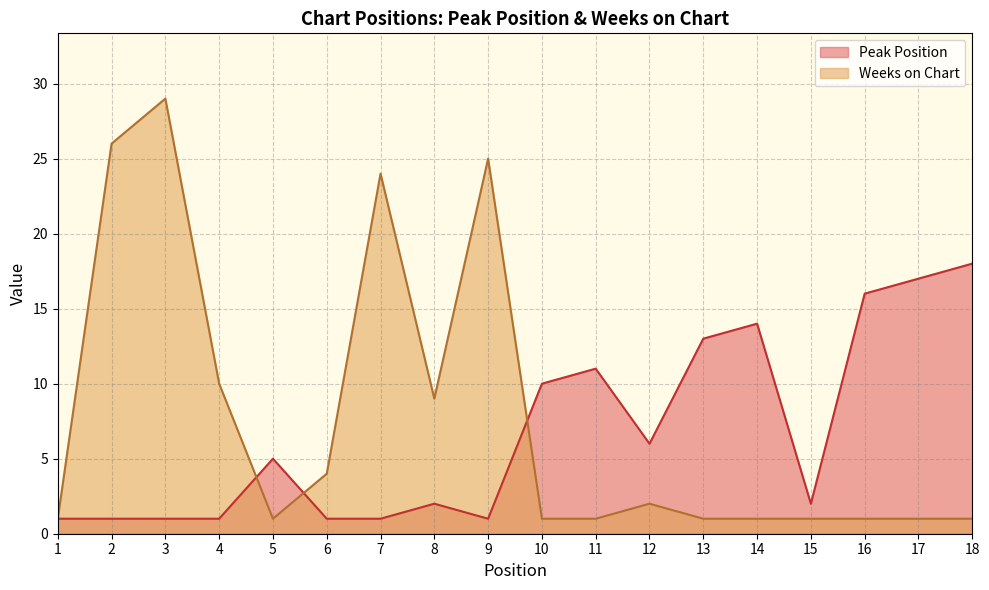

True or false: Weeks on Chart has a value of 1 at 10.

False